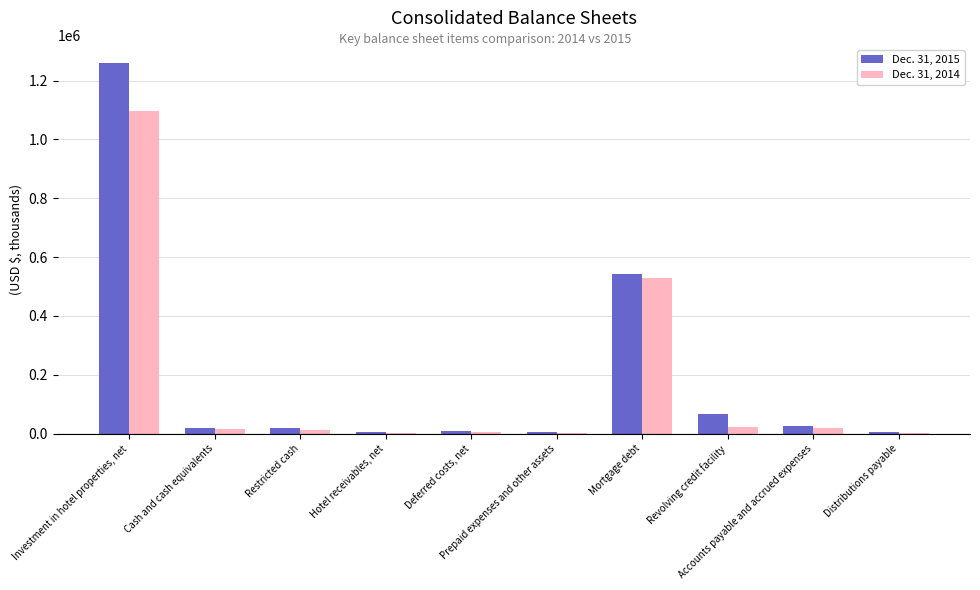

What is the average value of the Dec. 31, 2015 series?

195647